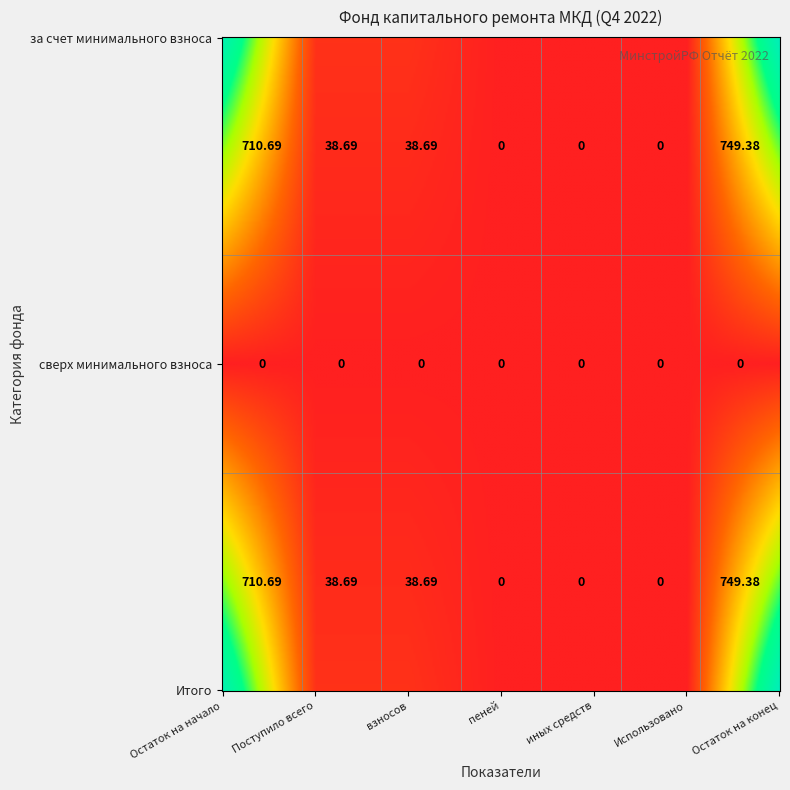

What is the maximum value for за счет минимального взноса?

749.4